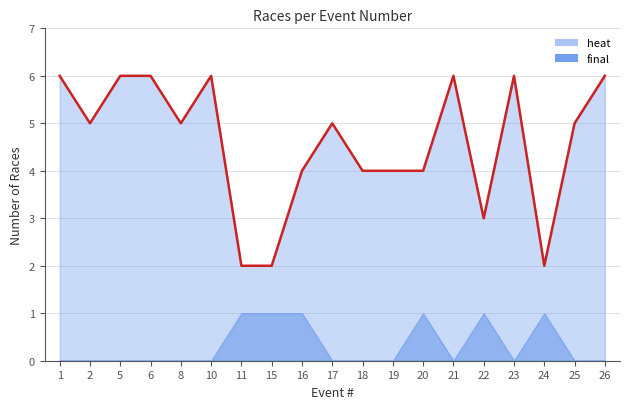

Does the chart display data point markers on the line(s)?

No